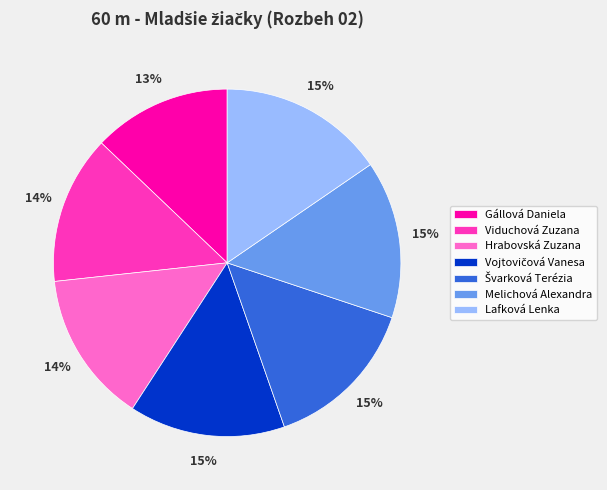

Is there a majority slice in this chart?

No